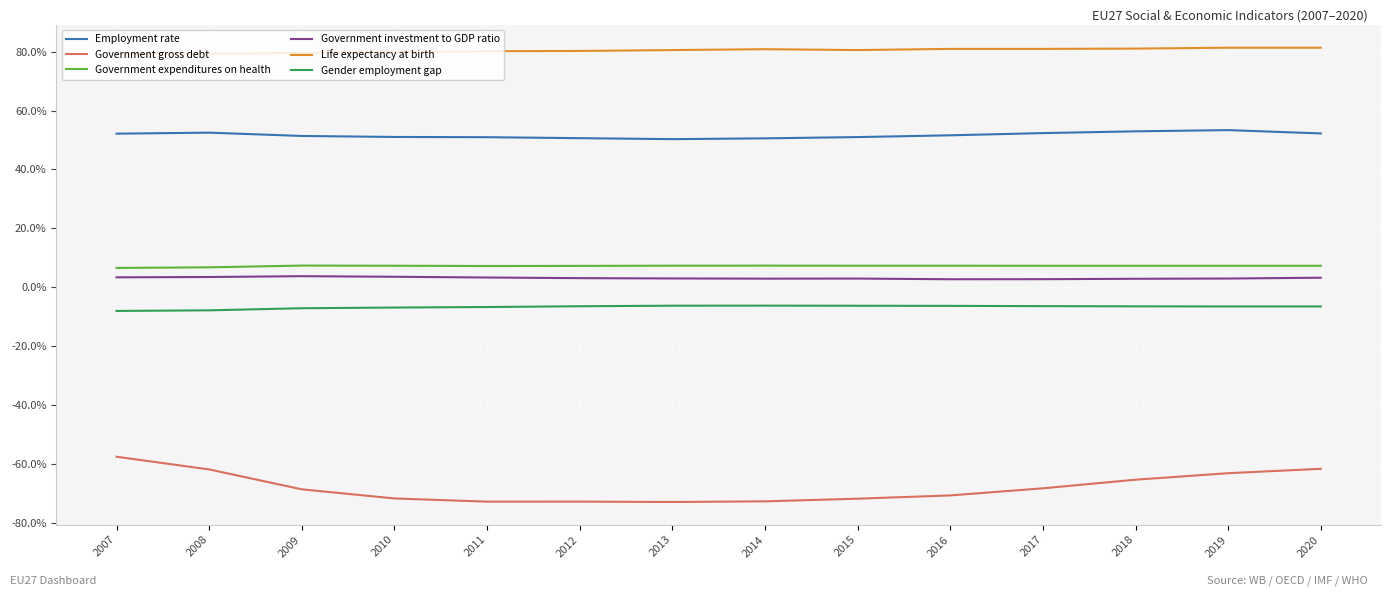

What is the maximum value for Government gross debt?

-57.4